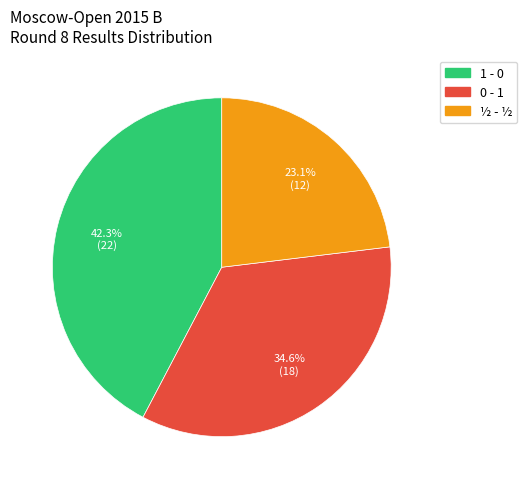

What percentage is the ½ - ½ slice, to the nearest percent?

23%